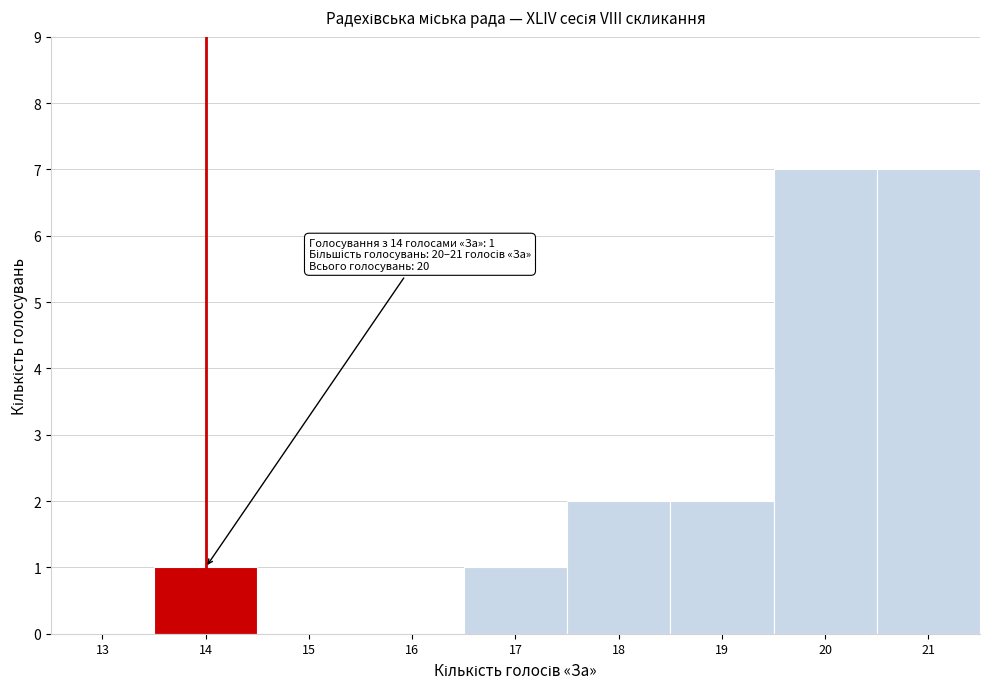

Reading right to left, transcribe all the data shown in this chart.

21=7	20=7	19=2	18=2	17=1	16=0	15=0	14=1	13=0